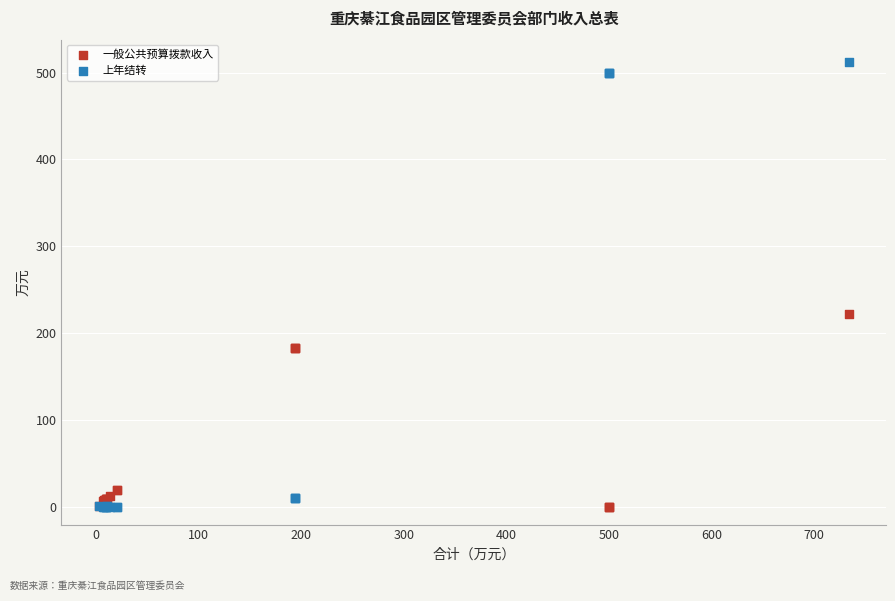

Across all series, what Y value is closest to 256?

221.7